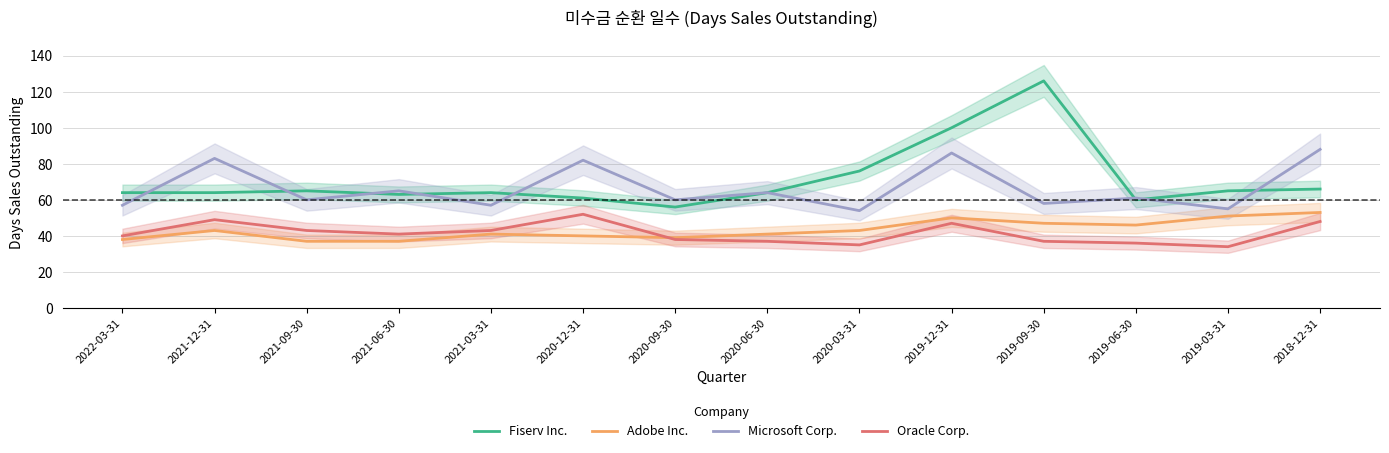

Which series has the widest spread of values?

Fiserv Inc.